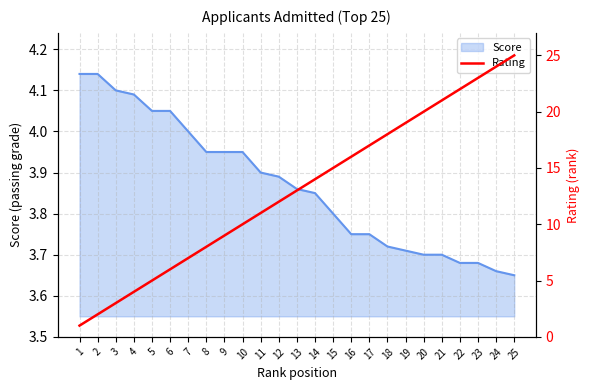

Is it true that the value at 25 is 25?

True